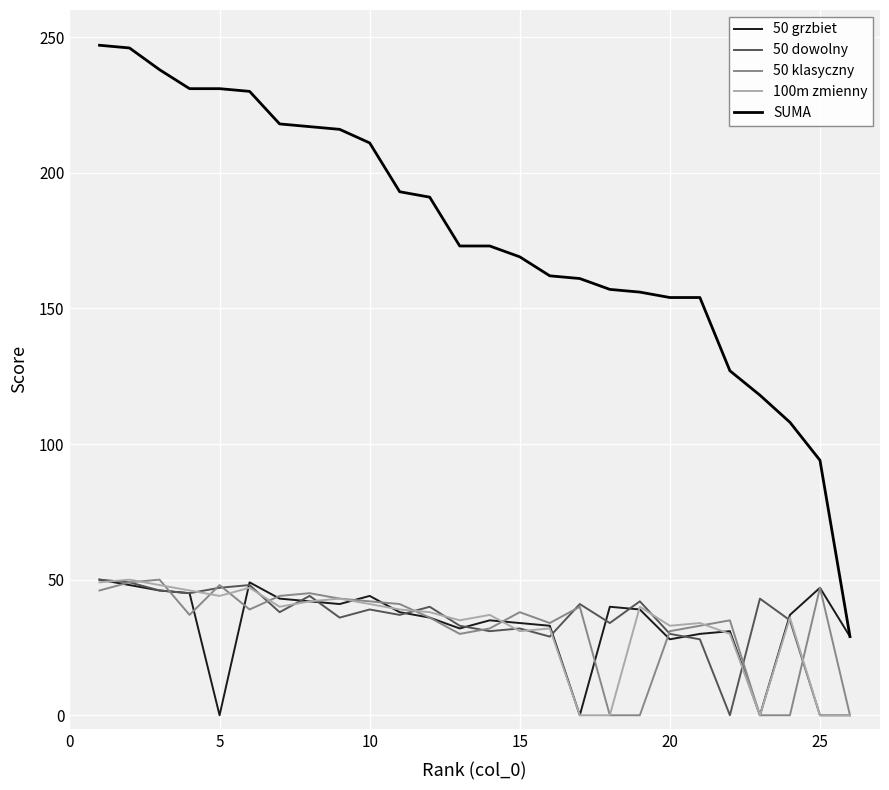

True or false: 50 klasyczny and SUMA cross at least once.

False